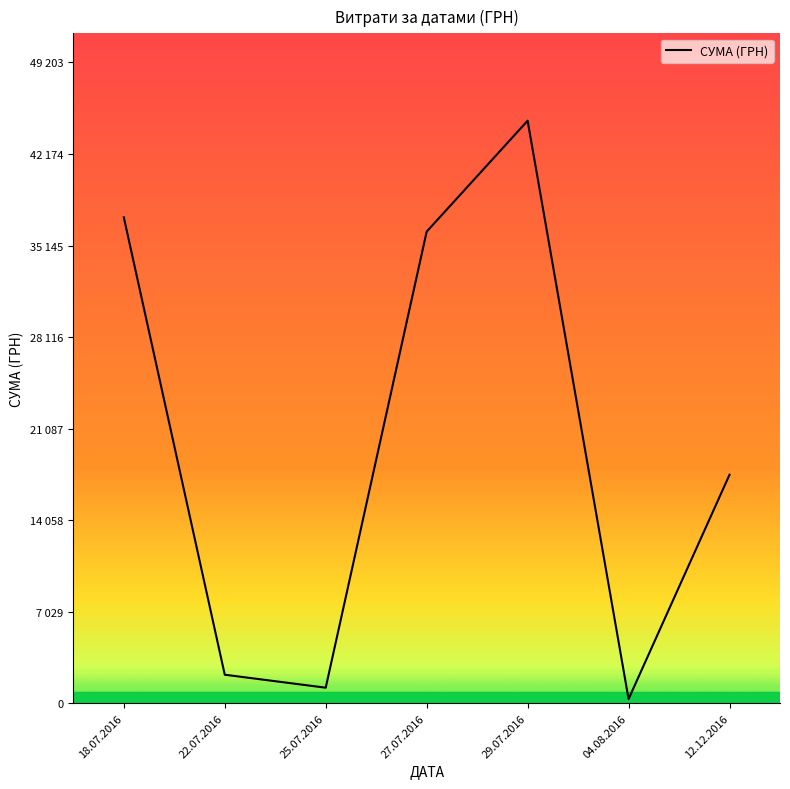

List the labels in order of value, smallest first.

04.08.2016, 25.07.2016, 22.07.2016, 12.12.2016, 27.07.2016, 18.07.2016, 29.07.2016